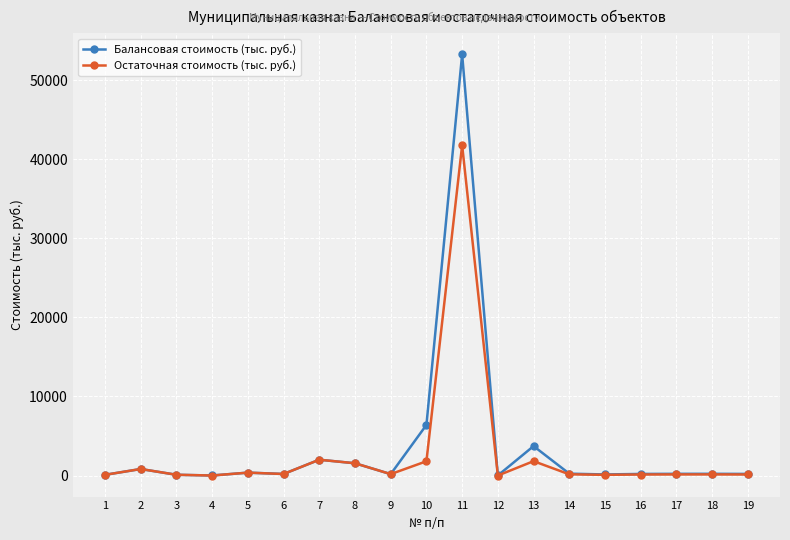

What is the spread (max minus min) of values at 13?

1904.1